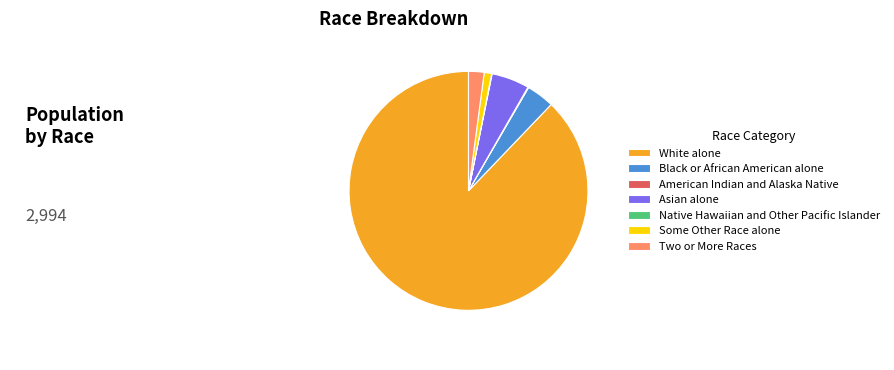

Which category has the biggest portion of the pie?

White alone